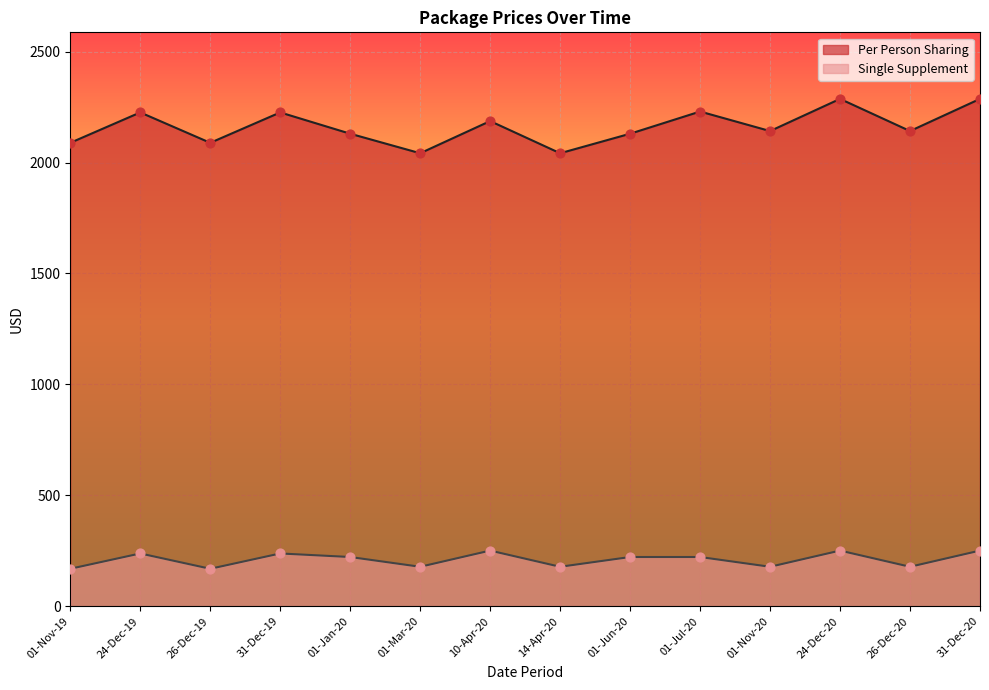

Is the value of Per Person Sharing at 24-Dec-20 greater than the value of Single Supplement at 26-Dec-20?

Yes